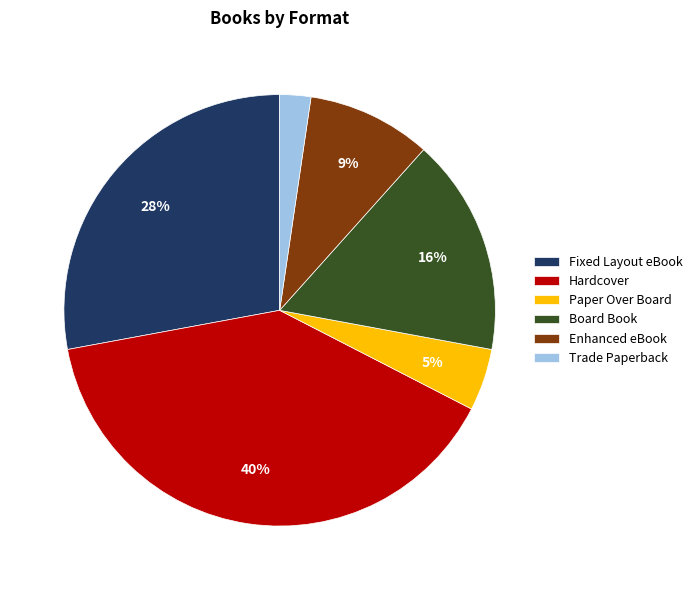

To the nearest percent, what is the average slice percentage?

17%